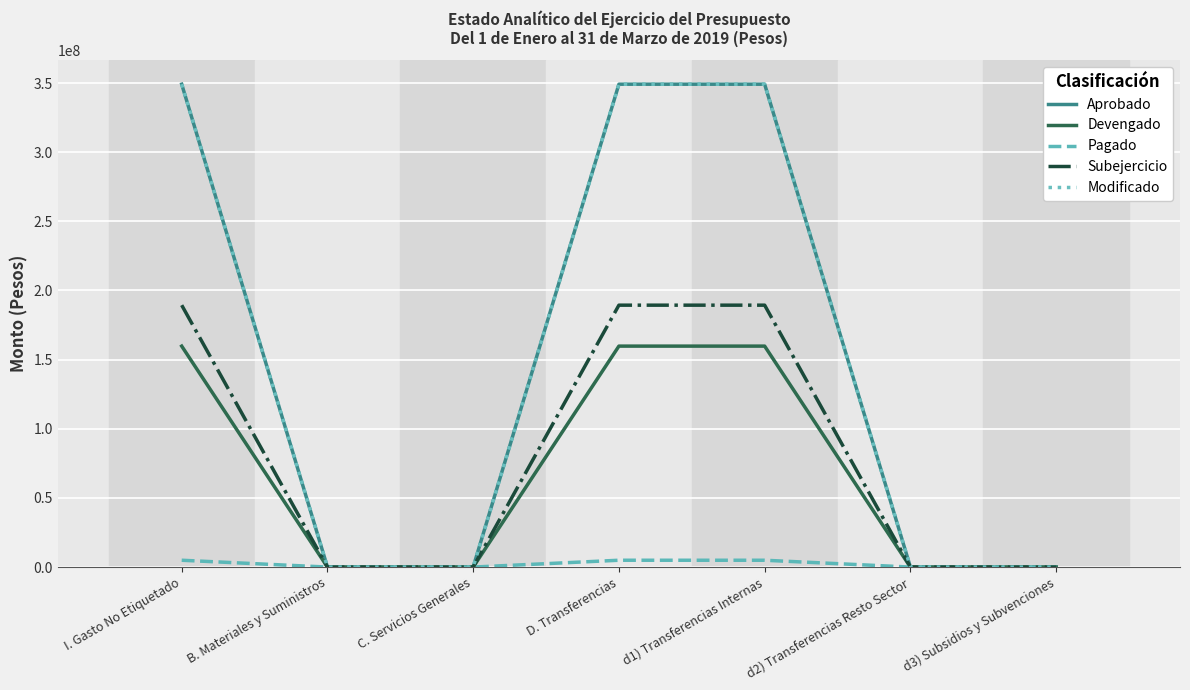

True or false: Aprobado and Pagado cross at least once.

False